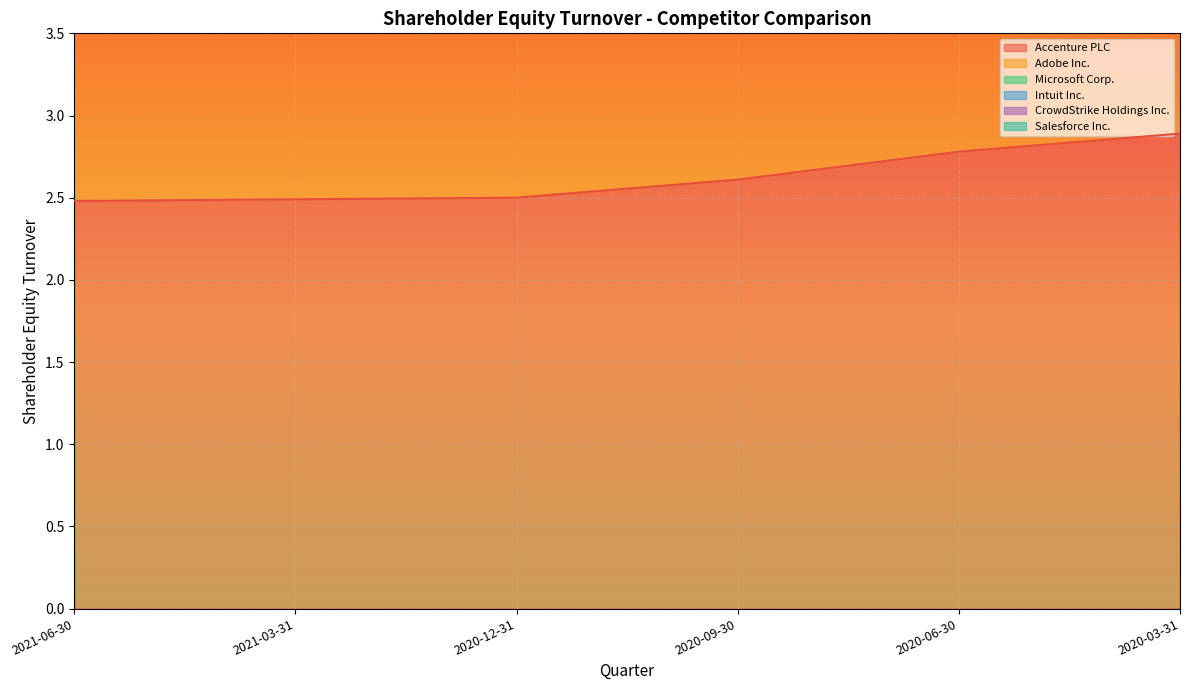

How many positive values does the Salesforce Inc. series have?

4